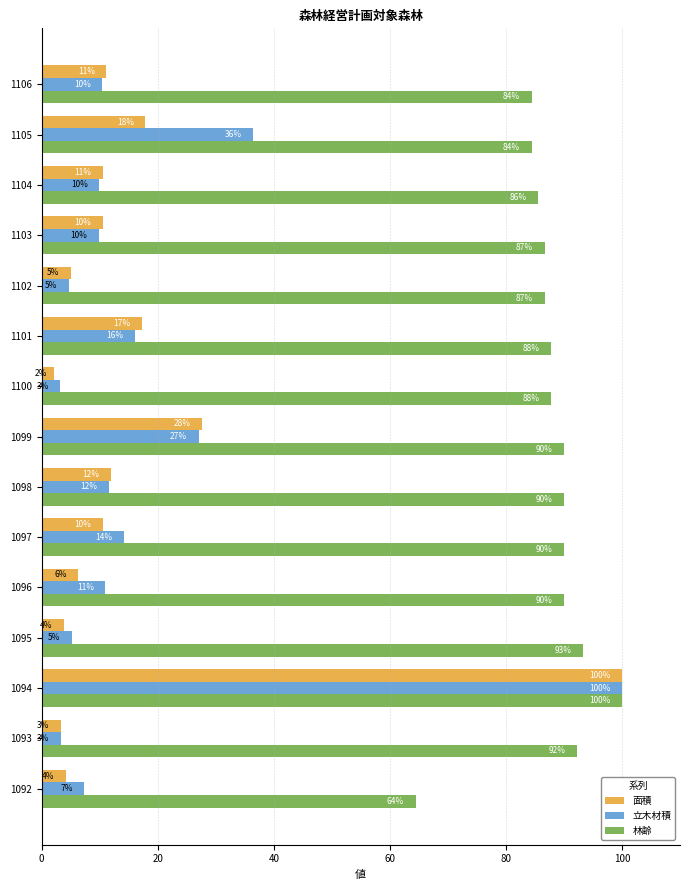

What is the sum of all 林齢 values?

1313.3